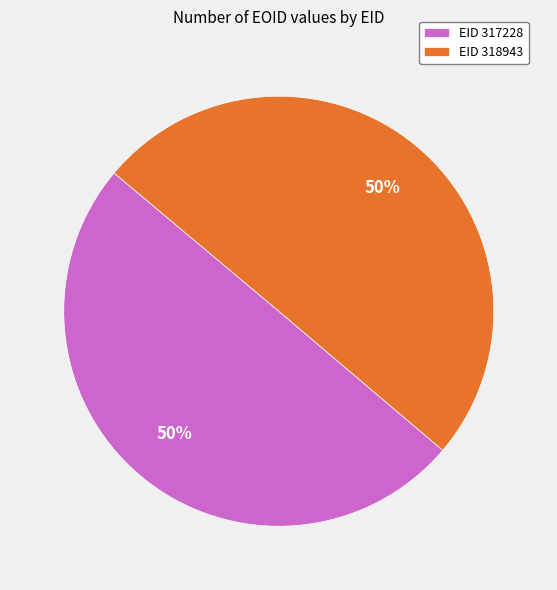

Is the sum of EID 317228 and EID 318943 greater than half?

Yes